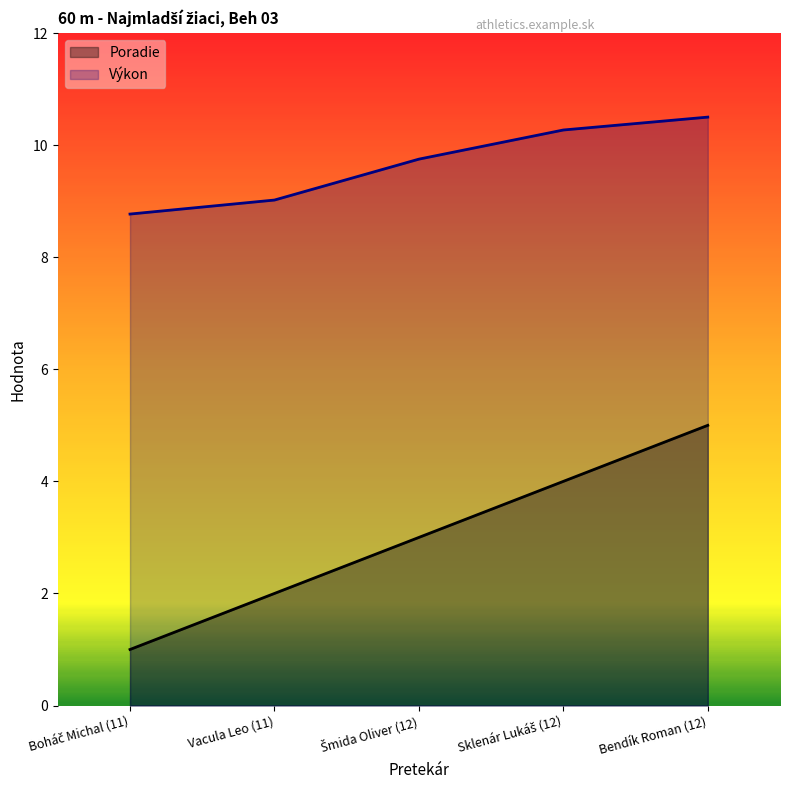

What is the sum of all Poradie values?

15.0